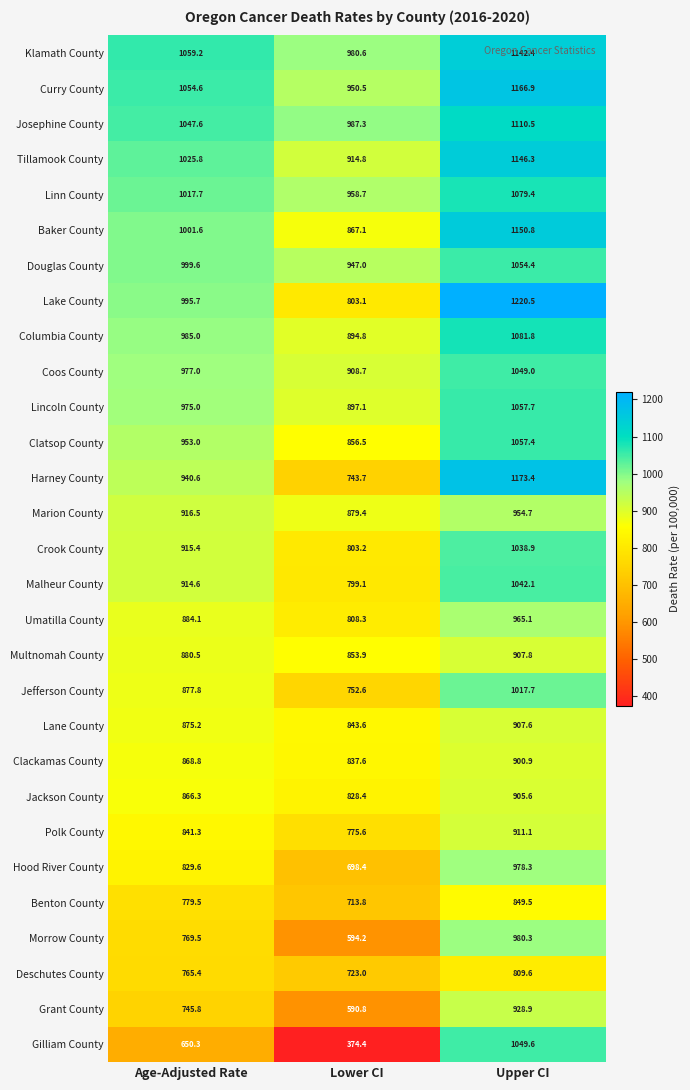

Is it true that Lane County equals 907.6 at Upper CI?

True